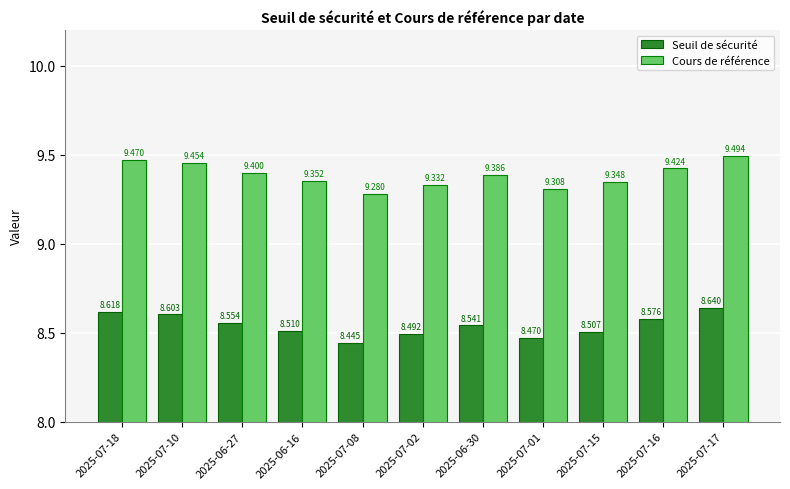

Rank the series by their maximum value, from highest to lowest.

Cours de référence, Seuil de sécurité